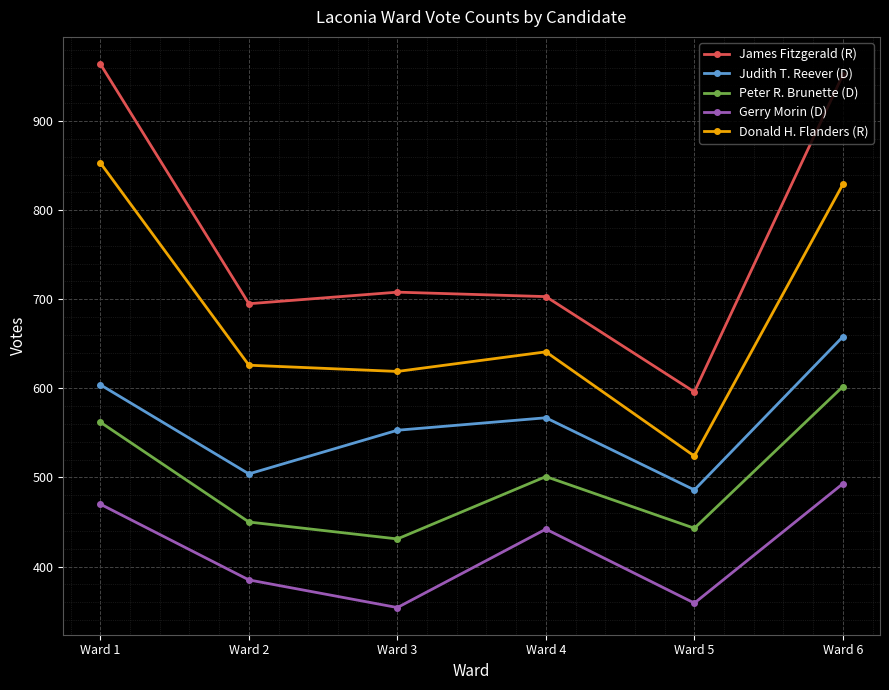

What is the sum of the James Fitzgerald (R) values at Ward 2 and Ward 6?

1647